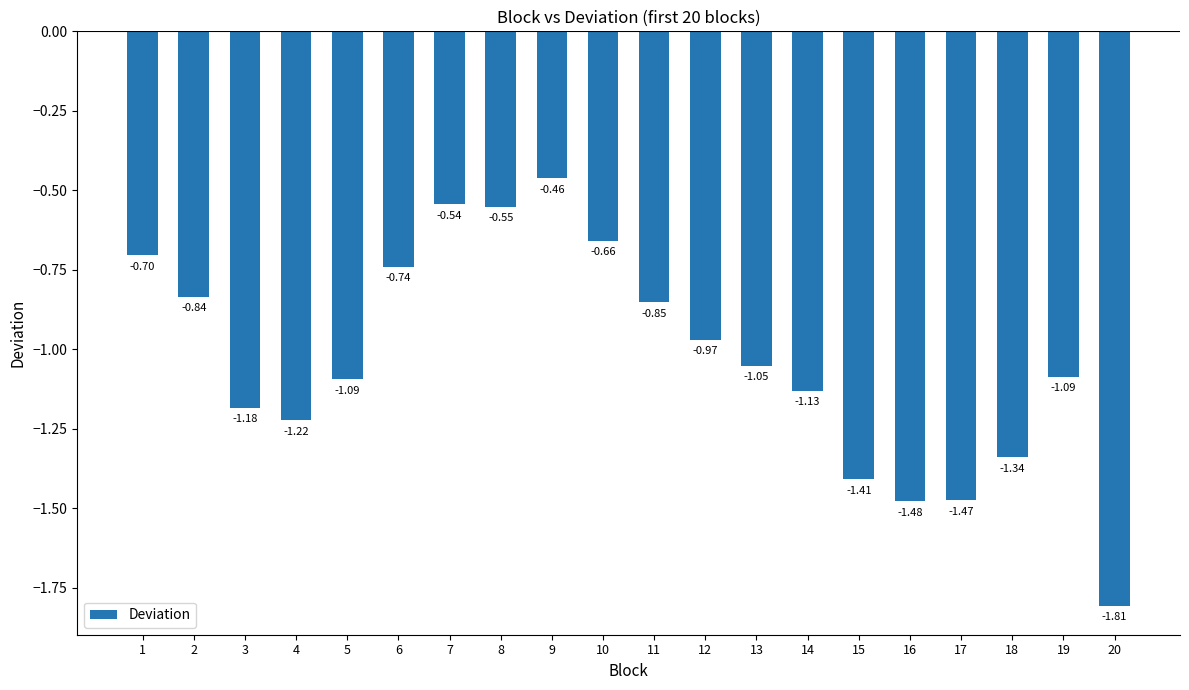

What is the change in value from 3 to 7?

+0.6